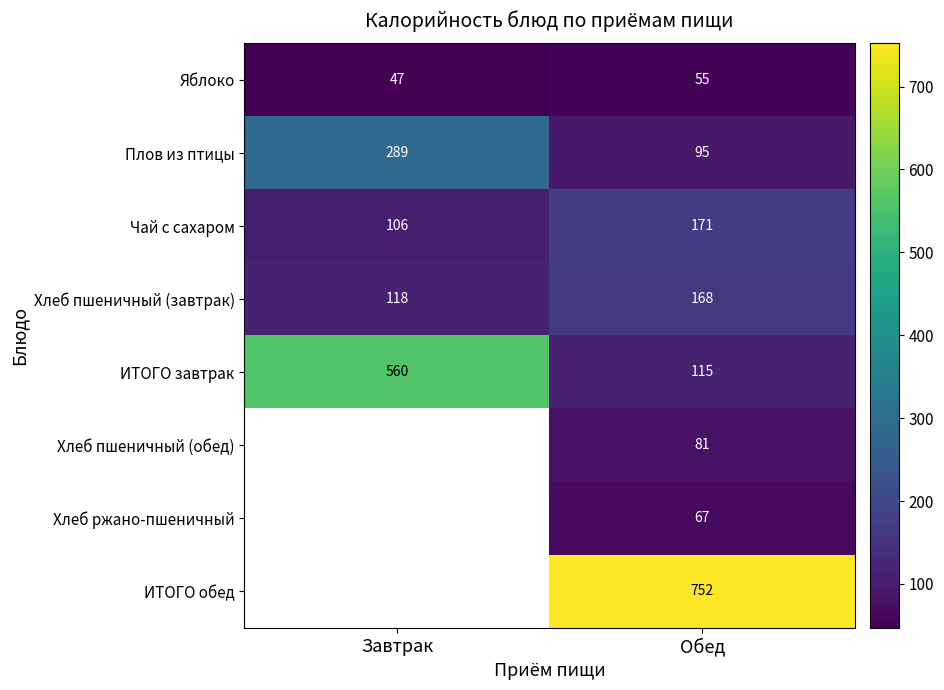

What is the difference between the highest and lowest values at Обед?

697